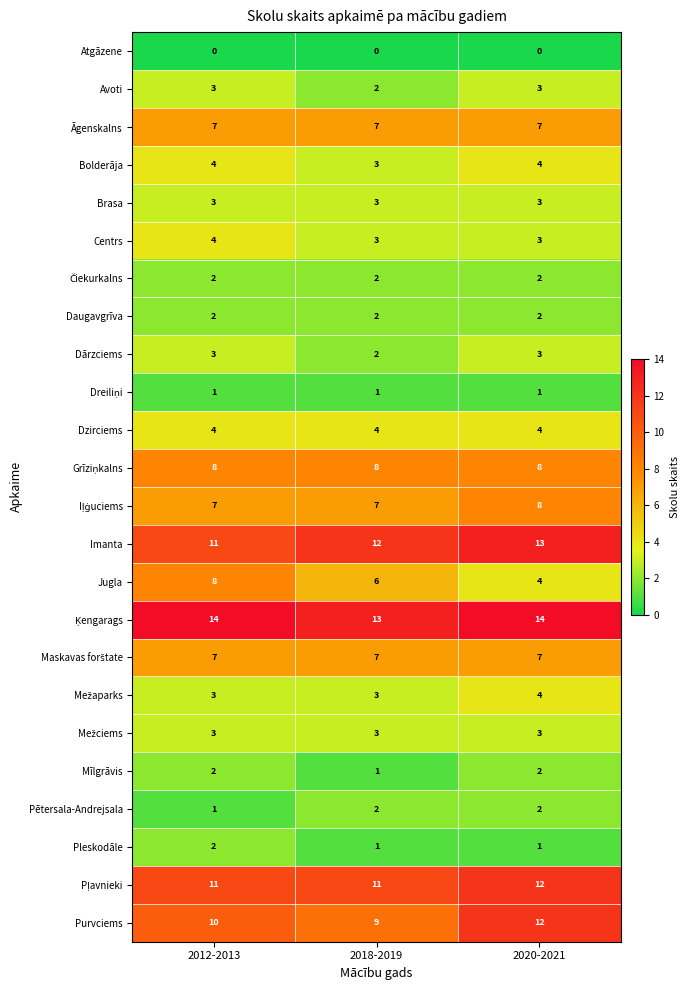

At which label does Pētersala-Andrejsala reach its minimum?

2012-2013